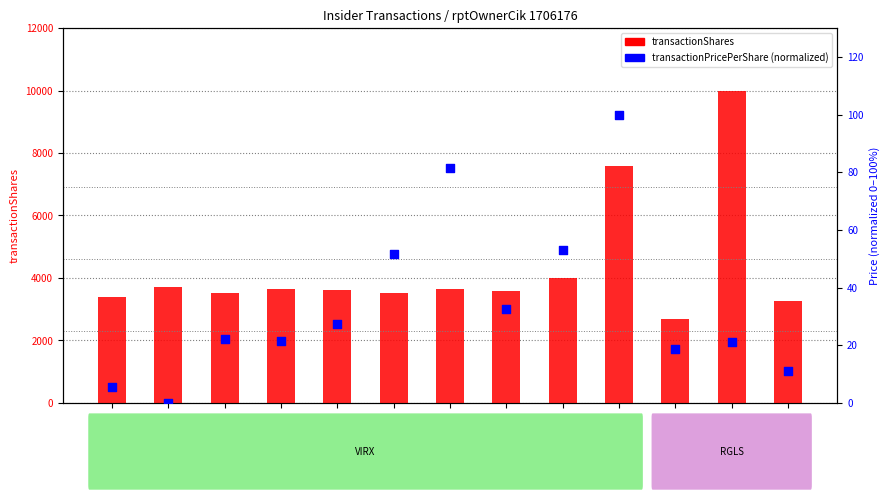

Is the value of transactionShares at 2024-02-27 greater than the value of transactionPricePerShare (normalized) at 2019-05-15?

Yes